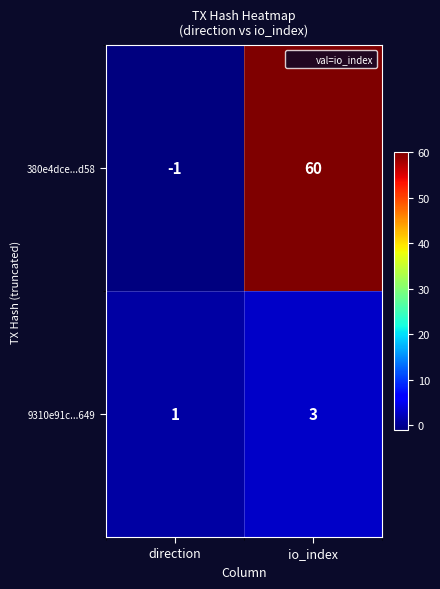

How many distinct data groups are displayed?

2